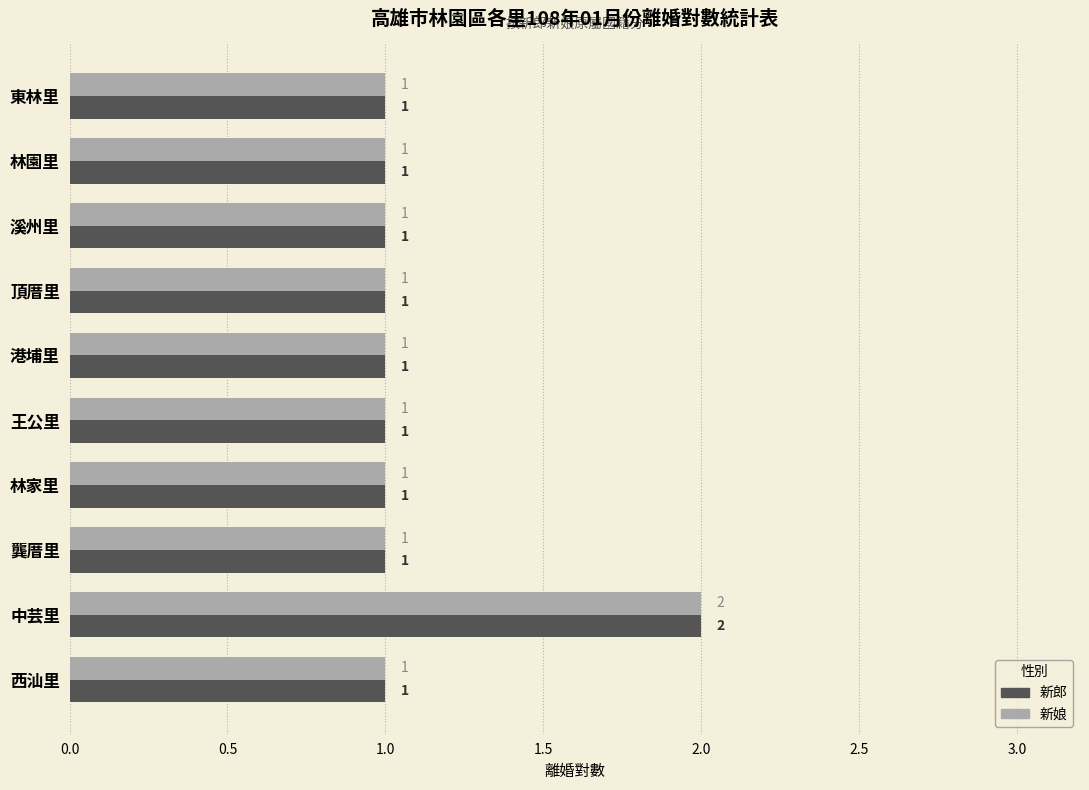

What is the smallest value displayed?

1